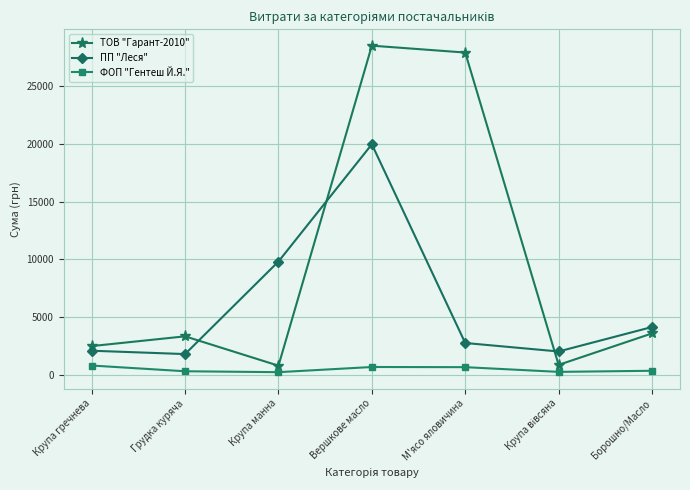

In ФОП "Гентеш Й.Я.", how many points are higher than both neighbors (excluding endpoints)?

1